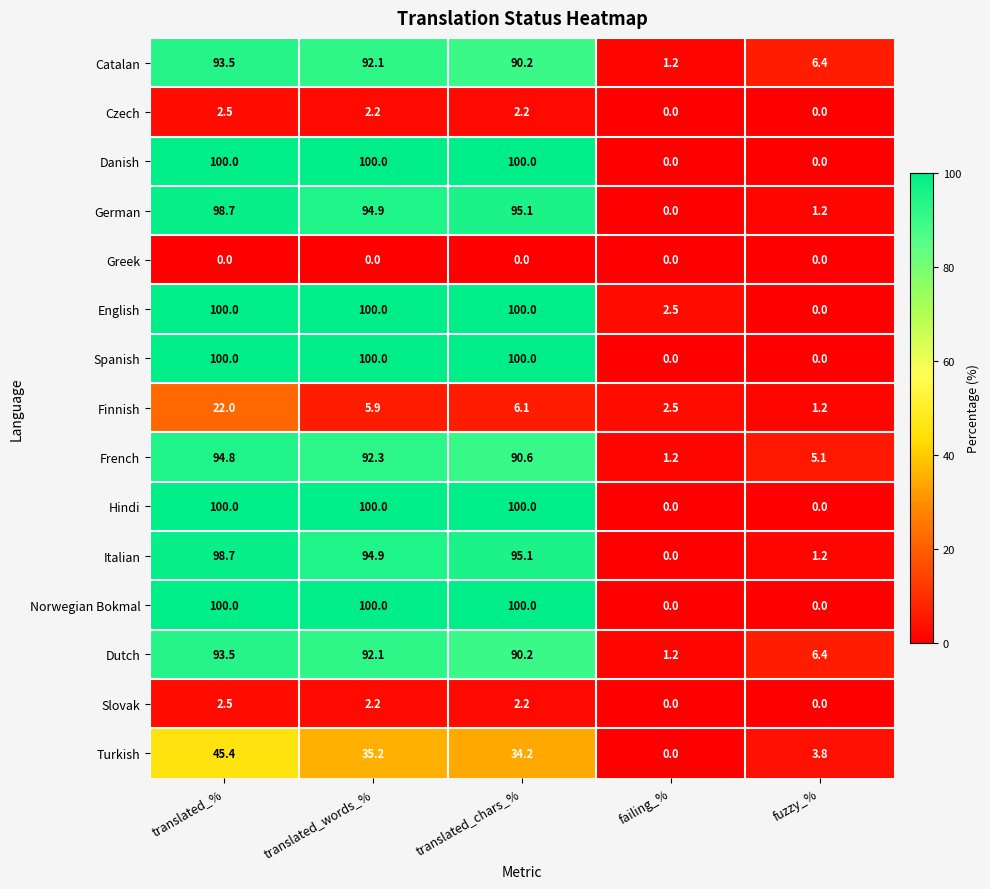

What is the difference between the maximum and minimum values in the French series?

93.6